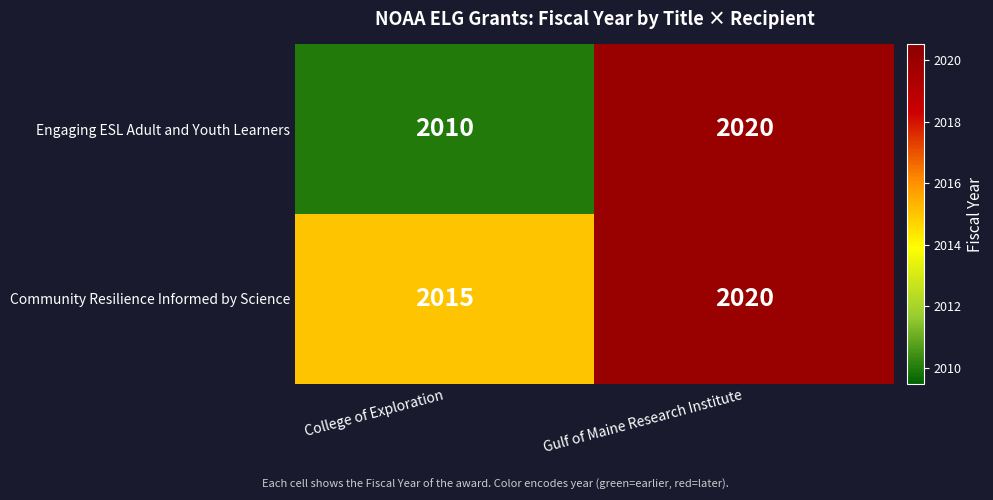

Reading left to right, extract all data points from this chart.

Engaging ESL Adult and Youth Learners: 2010	2020
Community Resilience Informed by Science: 2015	2020